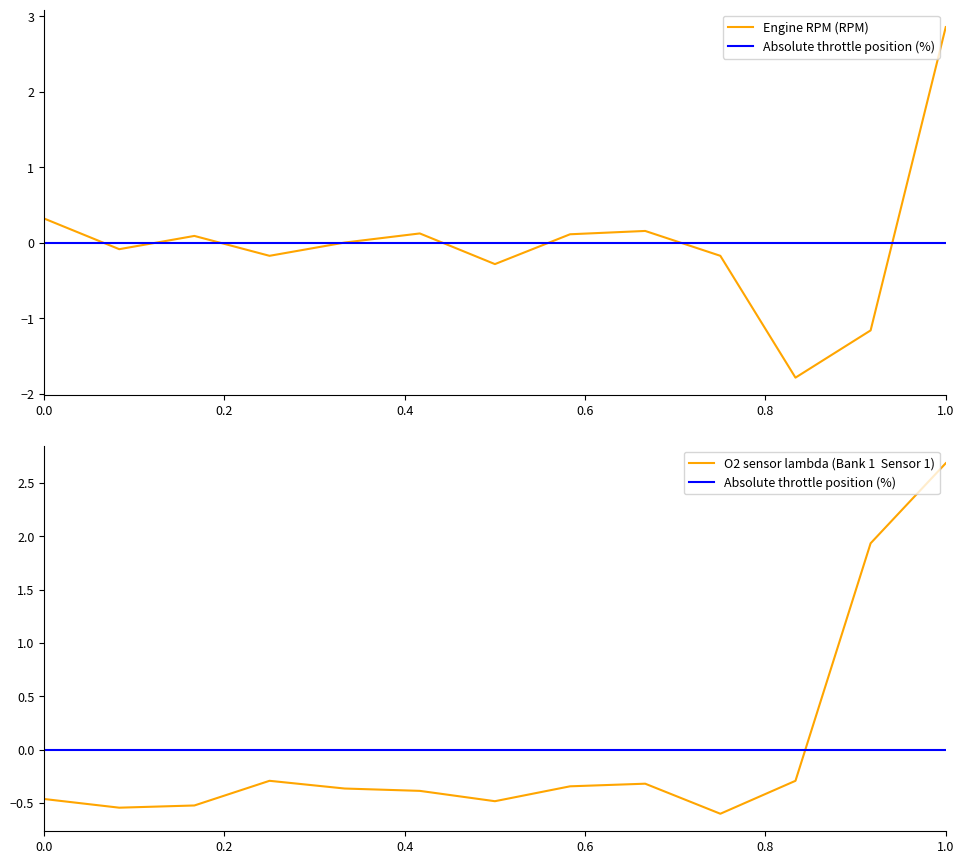

Is the value of Absolute throttle position (%) at 0.2 greater than the value of O2 sensor lambda (Bank 1  Sensor 1) at 0.0?

Yes